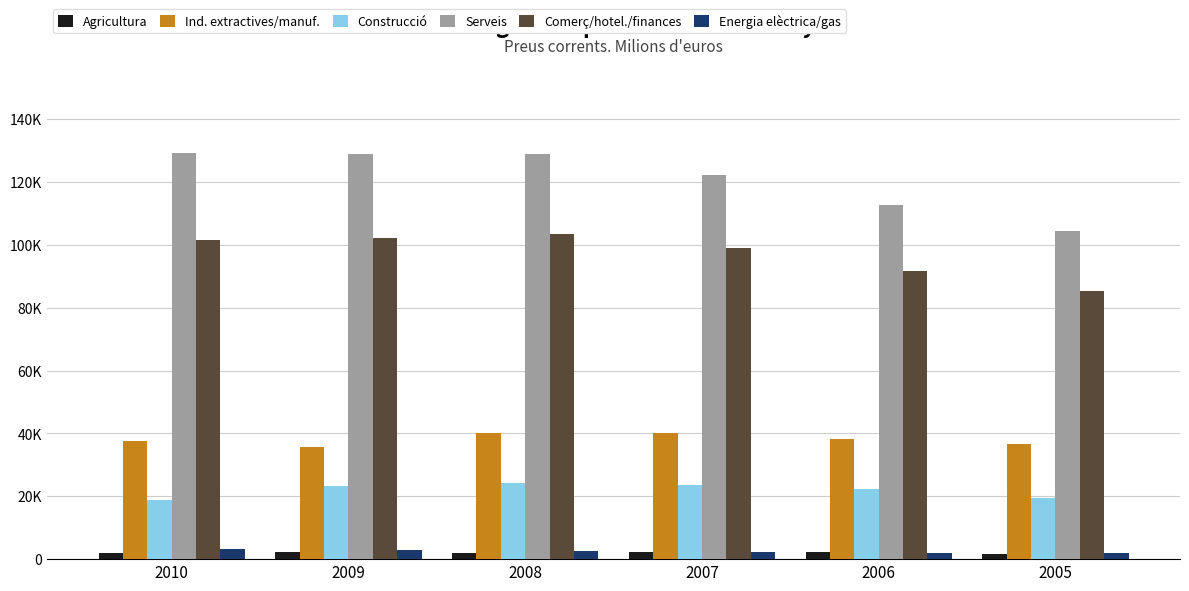

Reading right to left, list all the values displayed in this chart.

Agricultura: 2005=1787	2006=2235	2007=2153	2008=2048	2009=2159	2010=2001
Ind. extractives/manuf.: 2005=36631	2006=38360	2007=40021	2008=40218	2009=35549	2010=37513
Construcció: 2005=19464	2006=22309	2007=23596	2008=24337	2009=23296	2010=18676
Serveis: 2005=104545	2006=112623	2007=122173	2008=129115	2009=129083	2010=129201
Comerç/hotel./finances: 2005=85247	2006=91619	2007=98912	2008=103540	2009=102079	2010=101682
Energia elèctrica/gas: 2005=1976	2006=2041	2007=2173	2008=2593	2009=3039	2010=3085